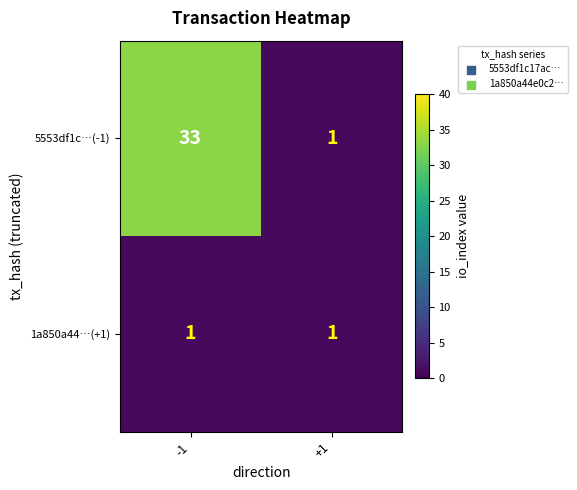

Rank the series by their average value, from lowest to highest.

1a850a44…(+1), 5553df1c…(-1)